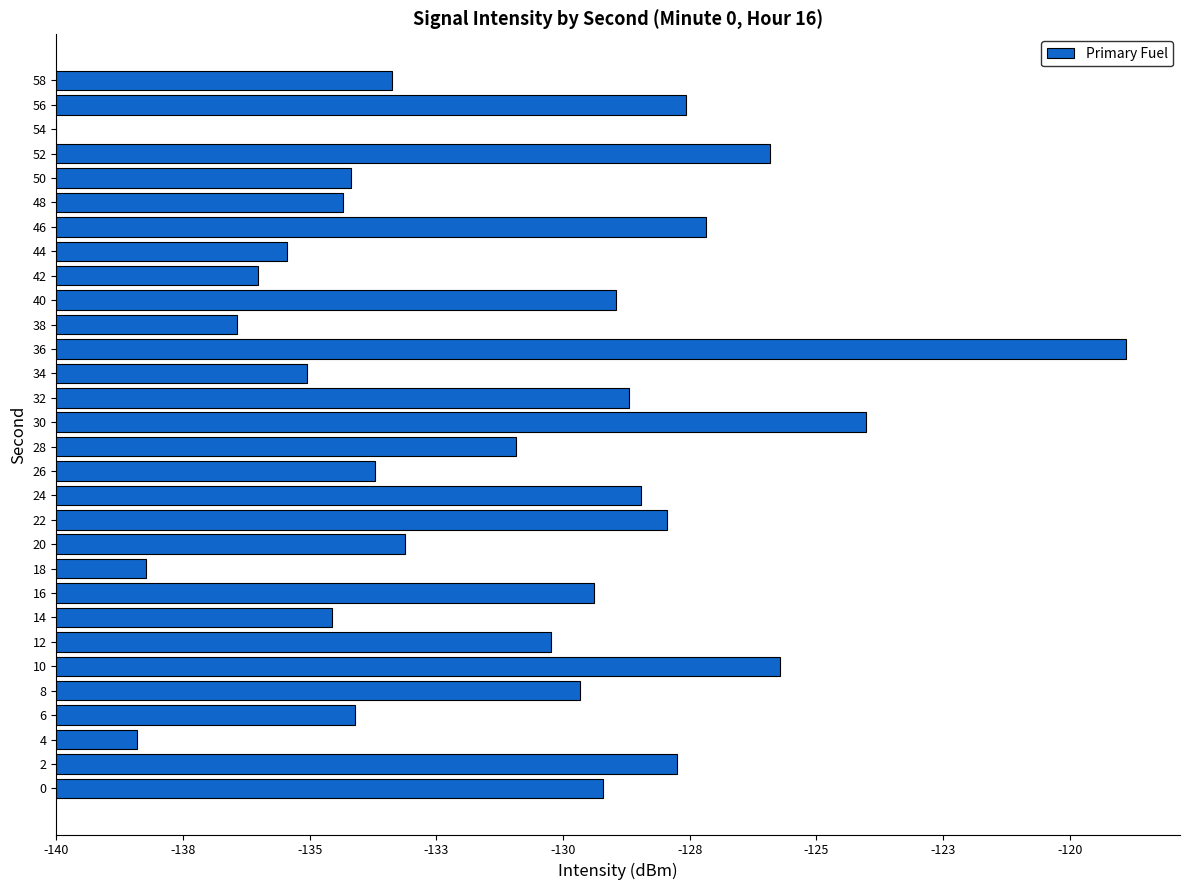

How many bars are there in total?

30